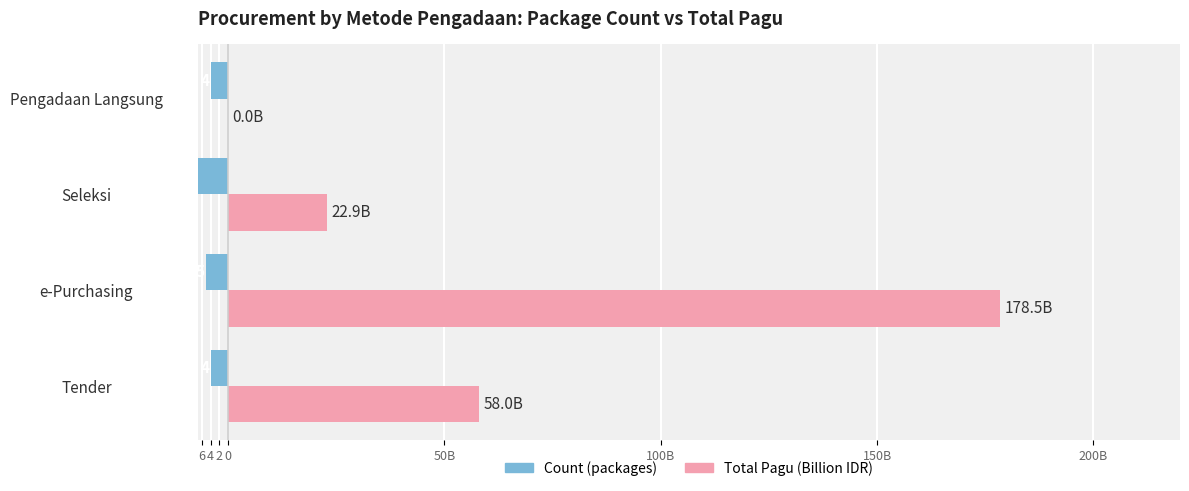

The value of Total Pagu (Billion IDR) at Seleksi is 15.4. True or false?

False